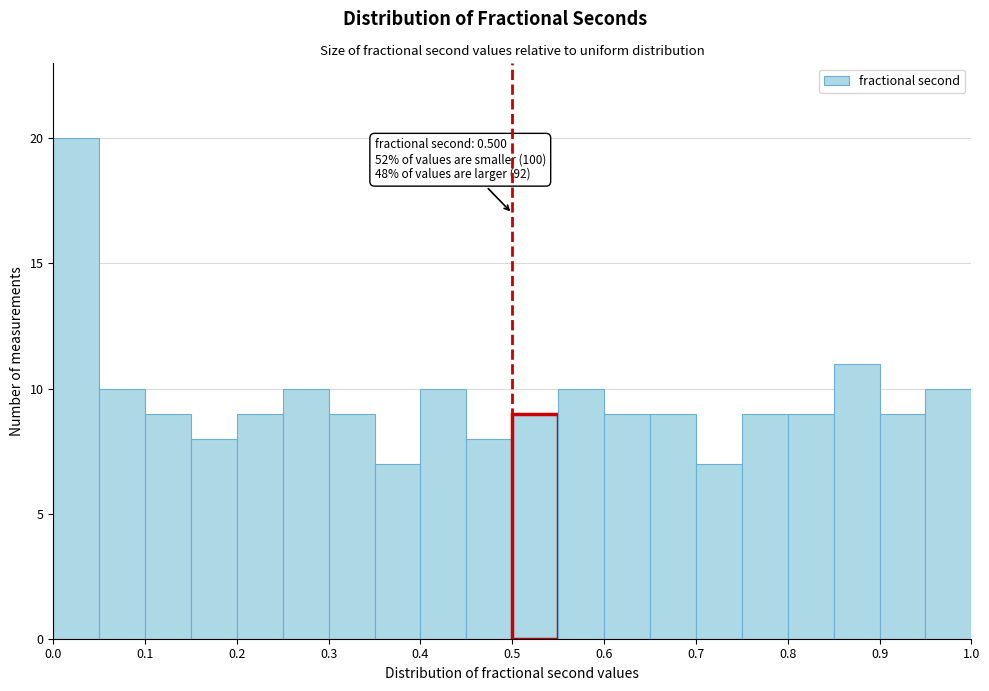

Over which range of the x-axis is the bar tallest?

0.00 to 0.05